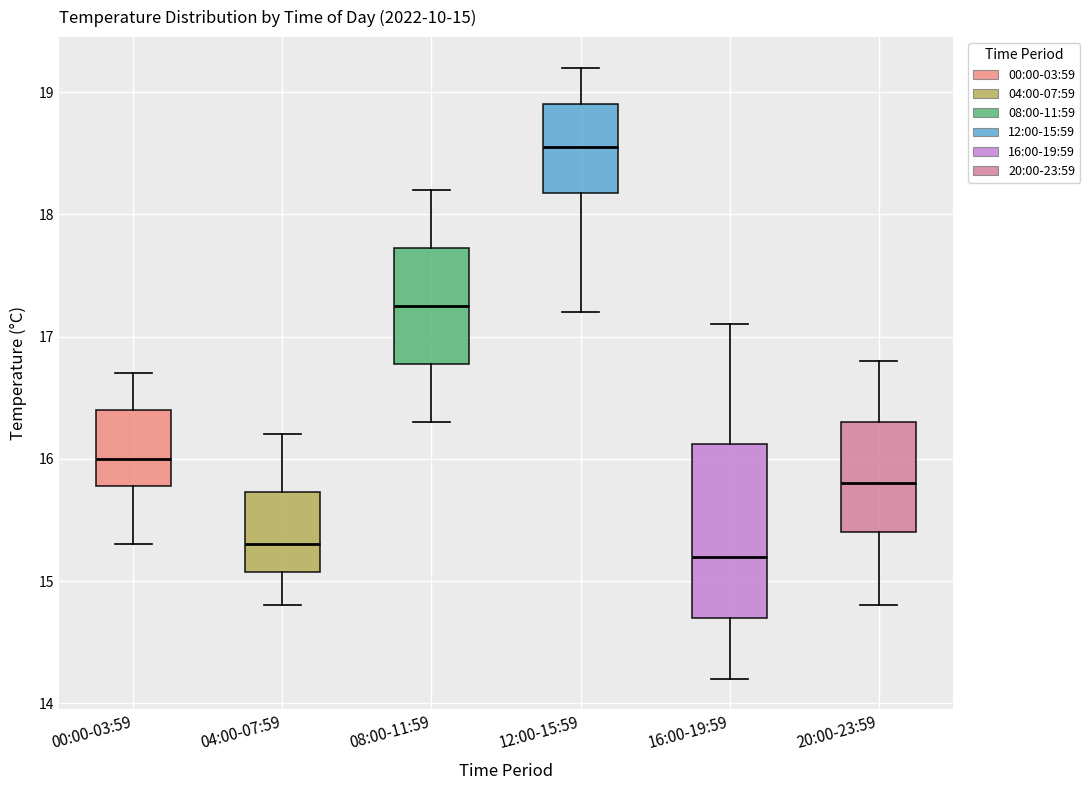

Which box is the tallest, from its lower edge to its upper edge?

16:00-19:59